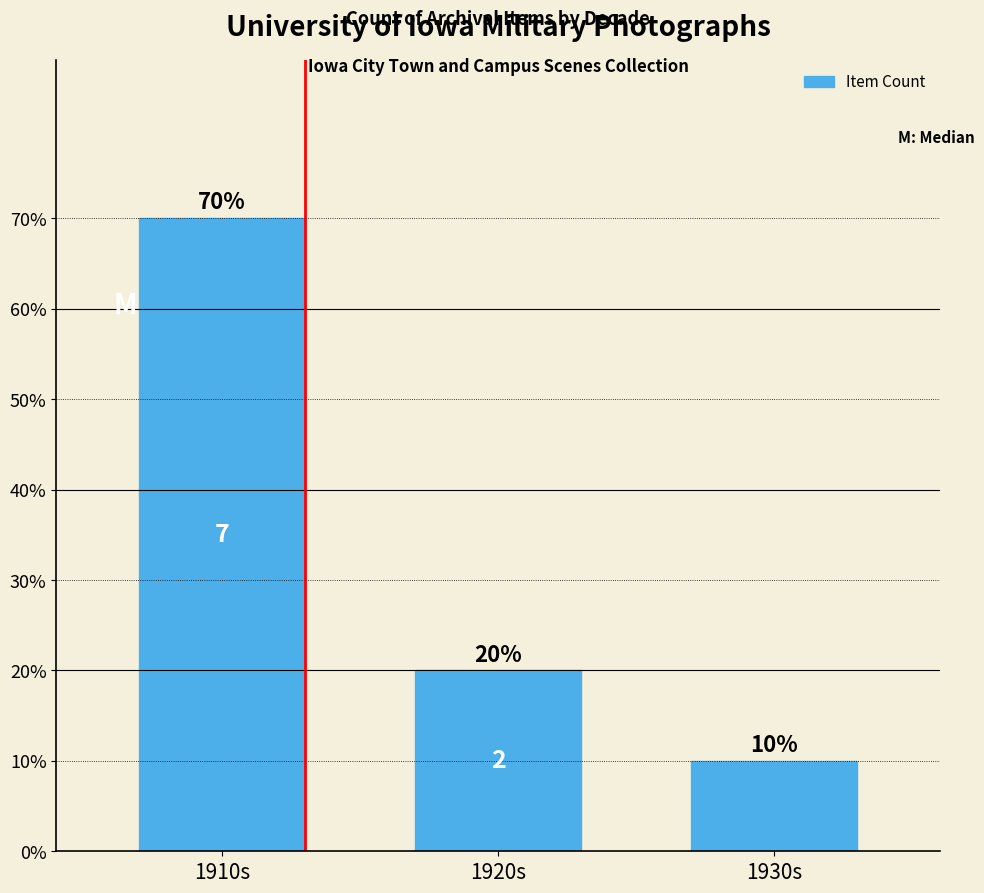

What is the label of the 3rd bar from the right?

1910s